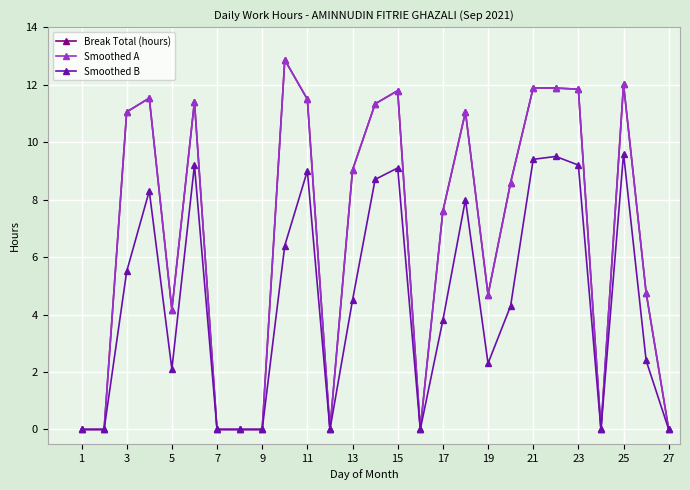

Is this an area chart (filled region under the line)?

No